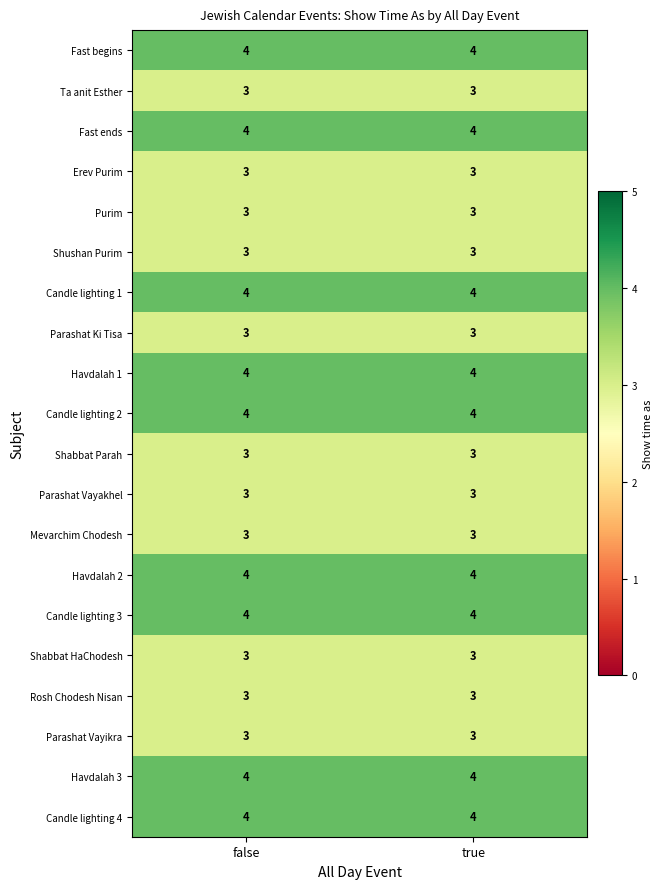

What is the sum of the Purim values at false and true?

6